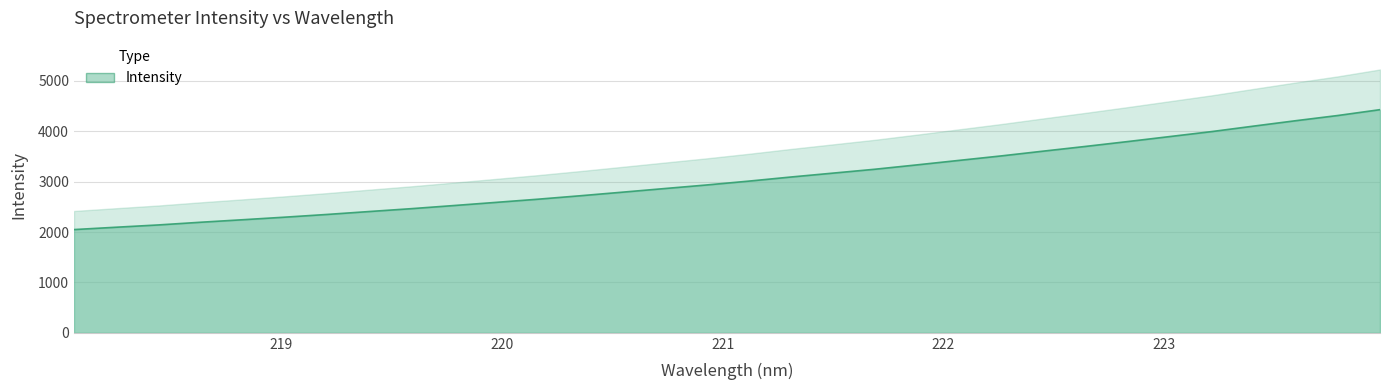

What is the change in value from 221.4993 to 223.5987?

+1041.0